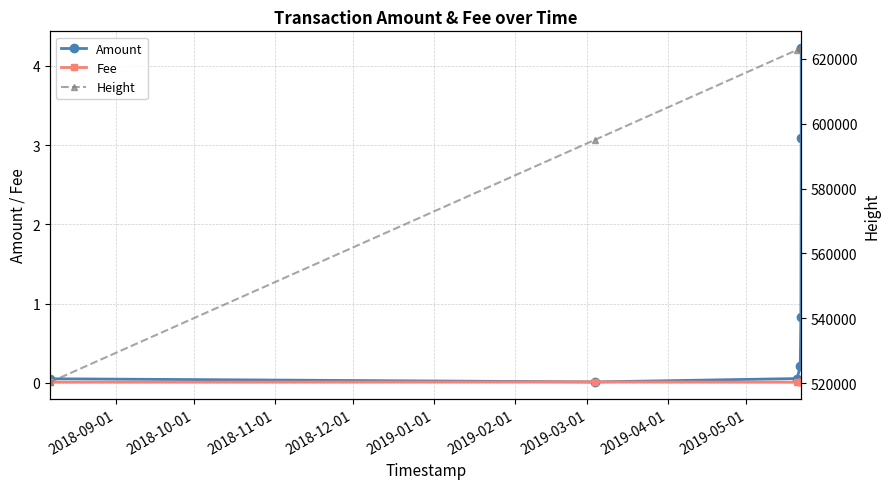

How many Fee values are between 0 and 1?

7